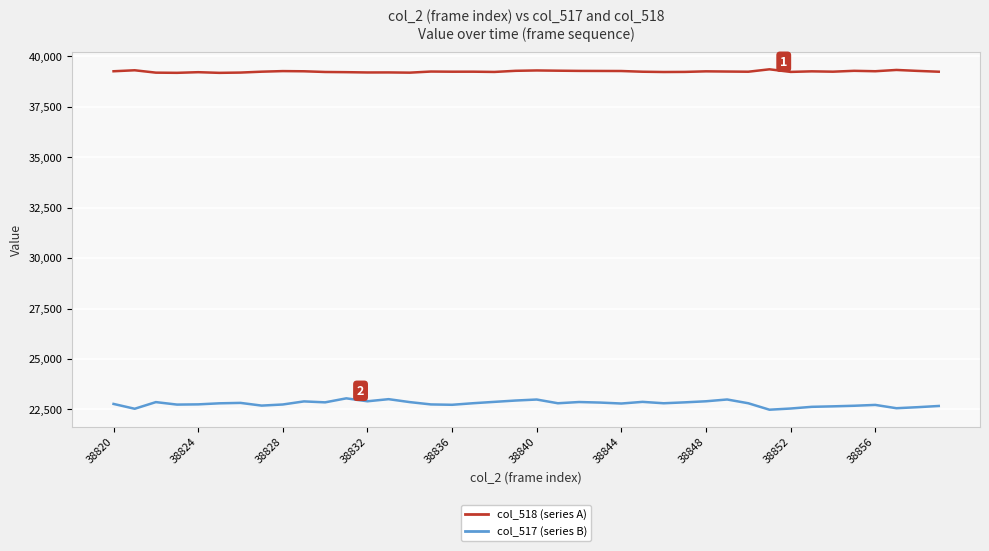

What is the smallest value displayed?

22486